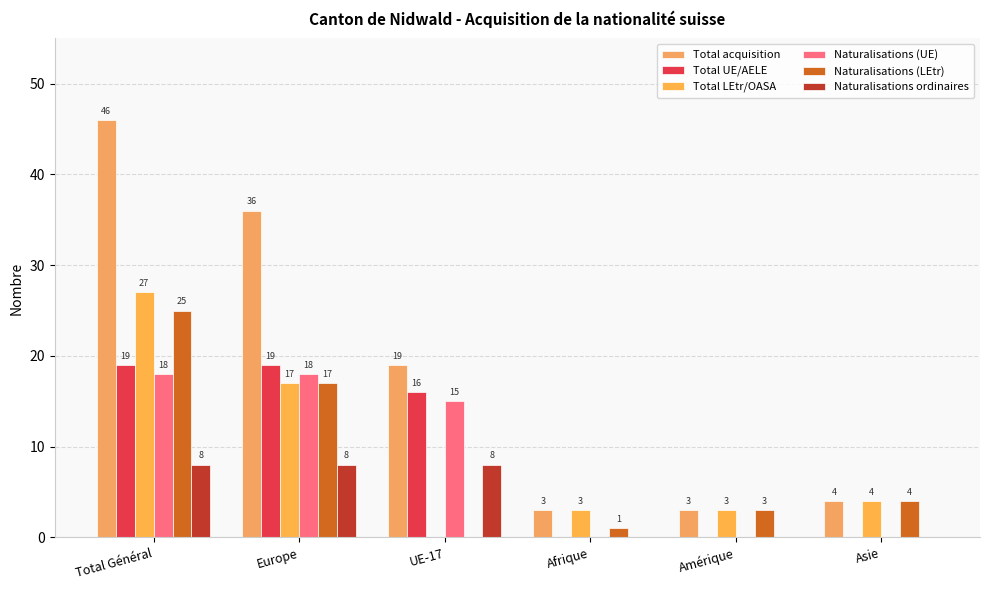

The Total UE/AELE series shows 0 at Afrique. True or false?

True